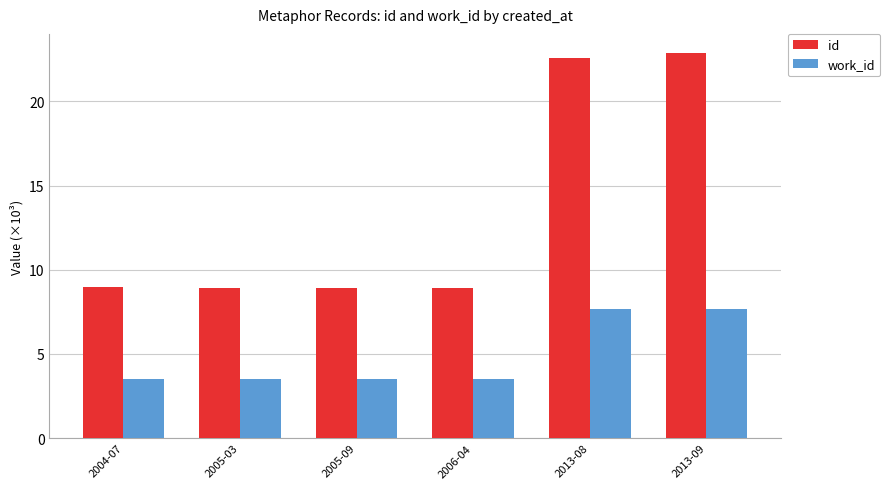

What position from the right is 2006-04?

3